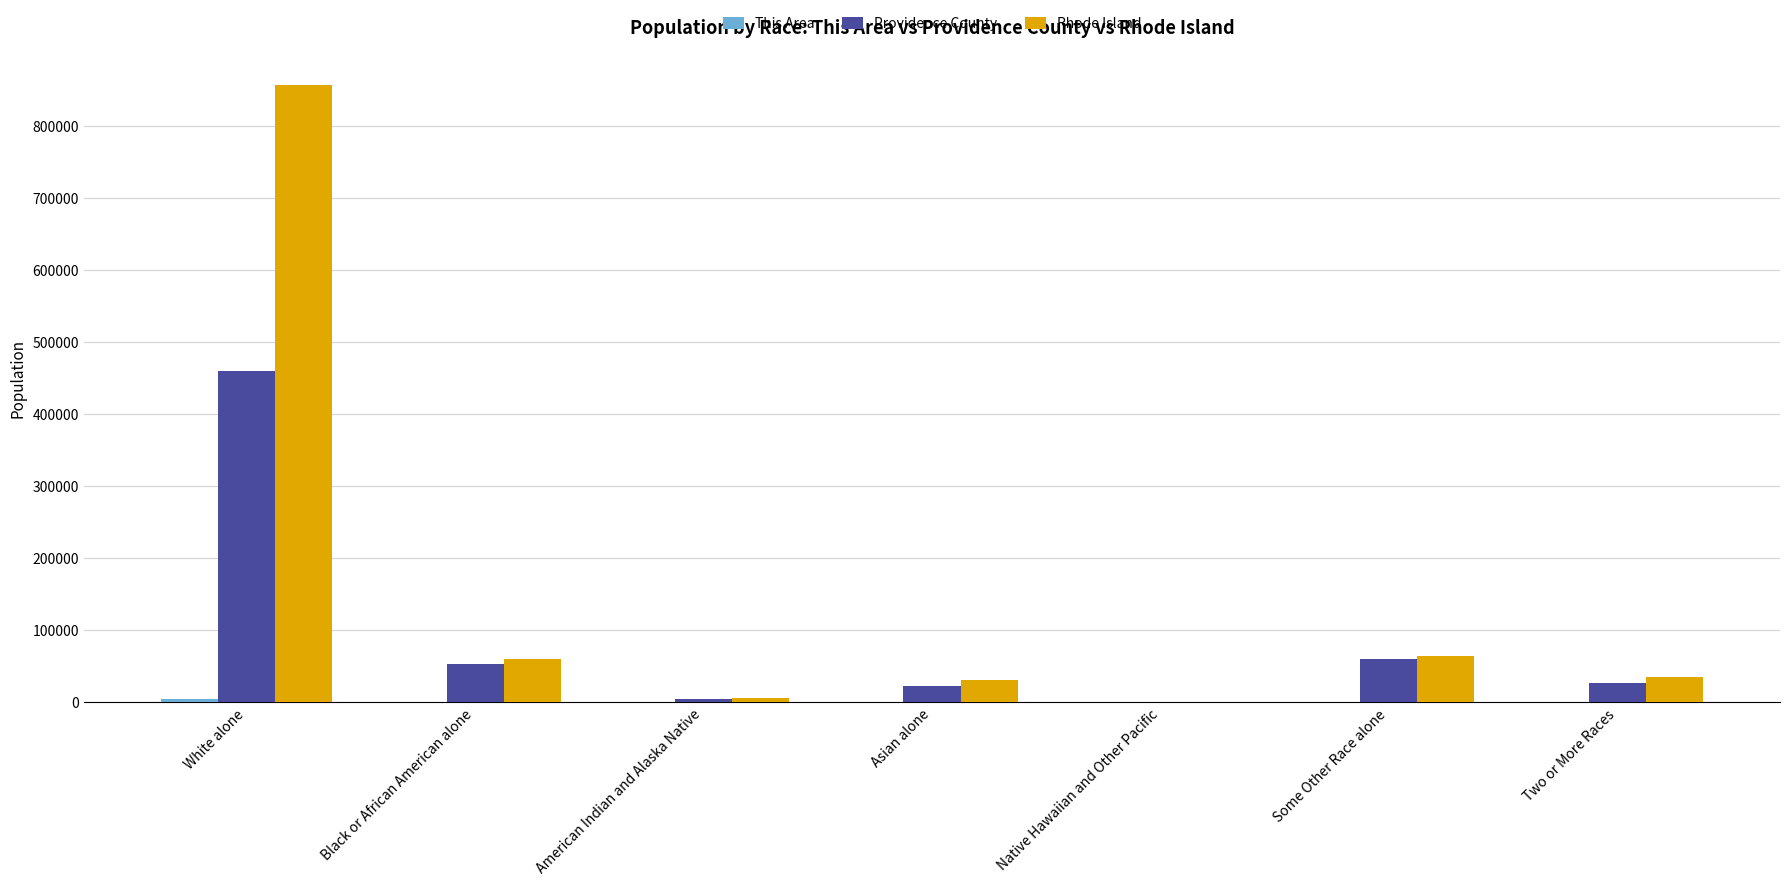

Which series has the widest spread of values?

Rhode Island